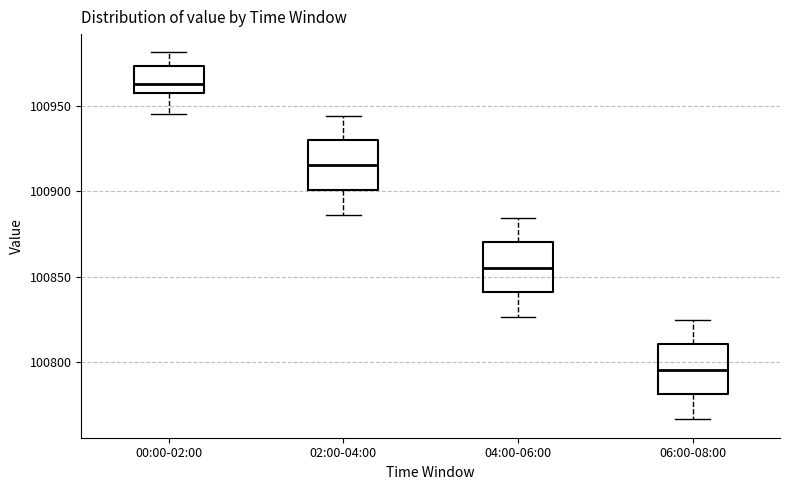

Reading left to right, transcribe this box plot: for each box, give where its median line is, the range the box spans, and where its two whiskers end, as read against the y-axis. The values are not printed on the chart, so give them approximately, as read against the axis.

00:00-02:00: median 100965, box 100960 to 100975, whiskers 100945 to 100980
02:00-04:00: median 100915, box 100900 to 100930, whiskers 100885 to 100945
04:00-06:00: median 100855, box 100840 to 100870, whiskers 100825 to 100885
06:00-08:00: median 100795, box 100780 to 100810, whiskers 100765 to 100825